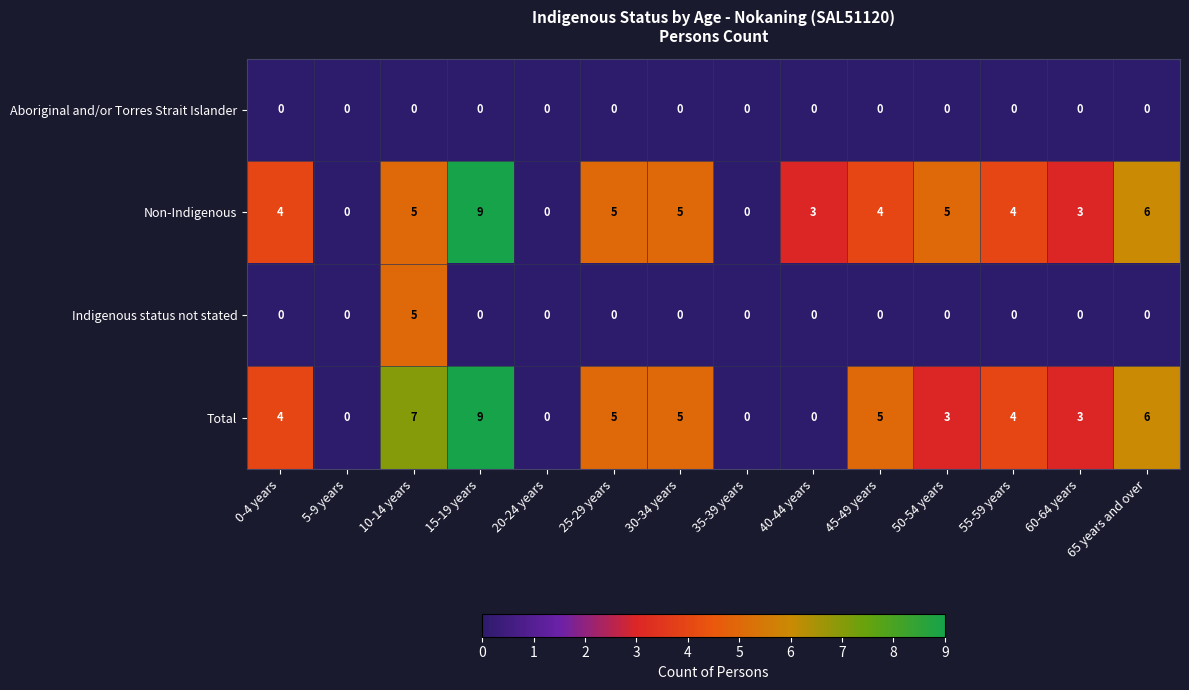

Which series changed the most between 30-34 years and 50-54 years?

Total